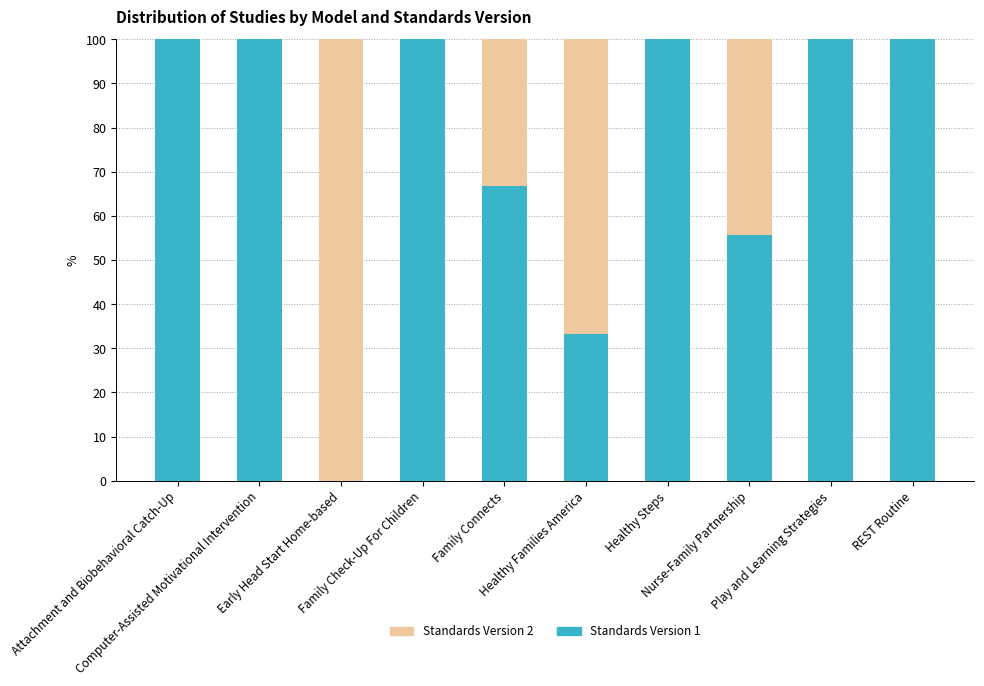

What is the highest value of the Standards Version 1 series?

100.0